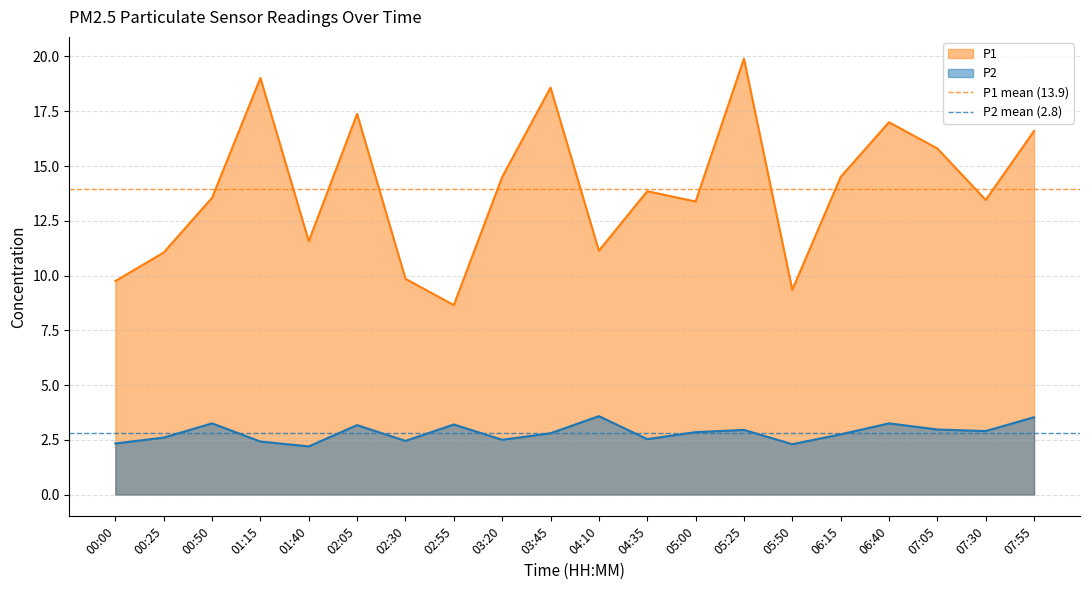

True or false: P2 has a value of 1.0 at 05:50.

False